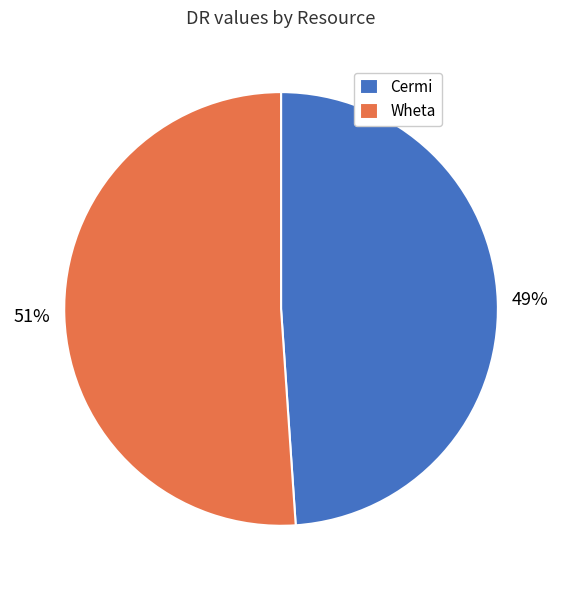

The Cermi slice represents 59% of the pie. True or false?

False